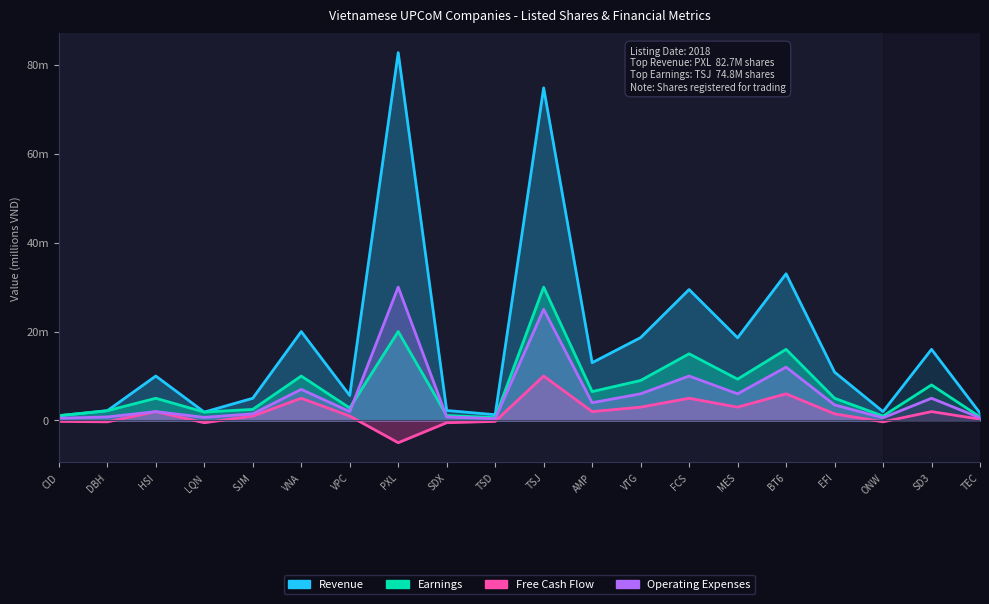

What is the difference between the maximum and minimum values in the Revenue series?

81.6